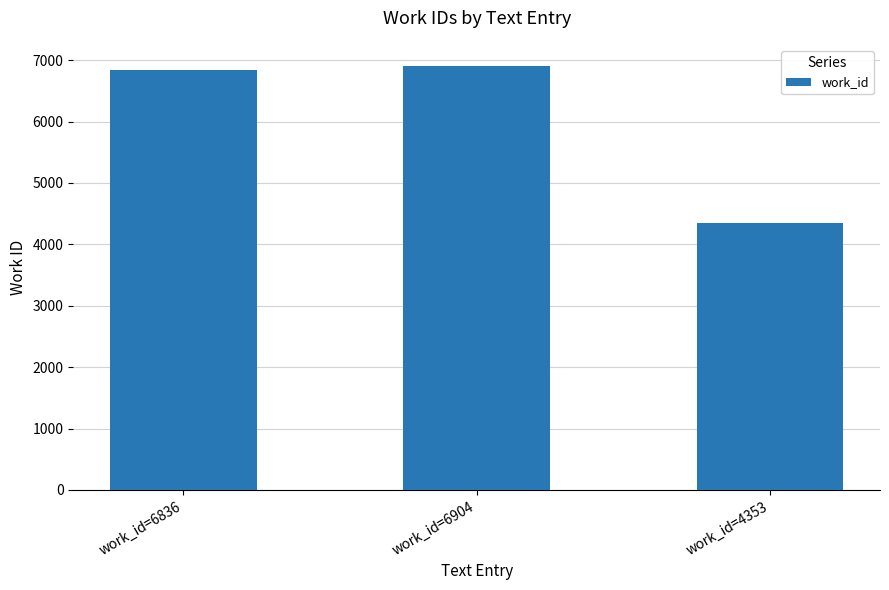

What position from the left is work_id=4353?

3